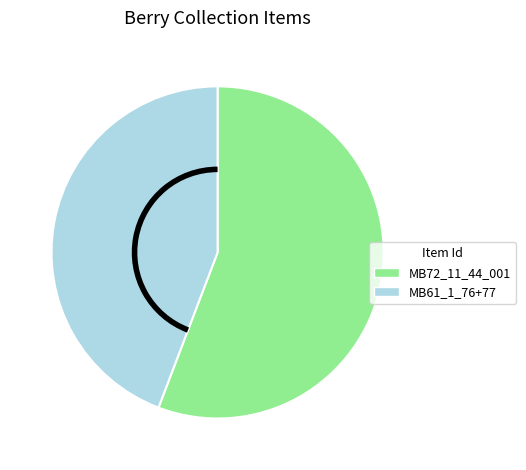

Does any single category account for the majority?

Yes